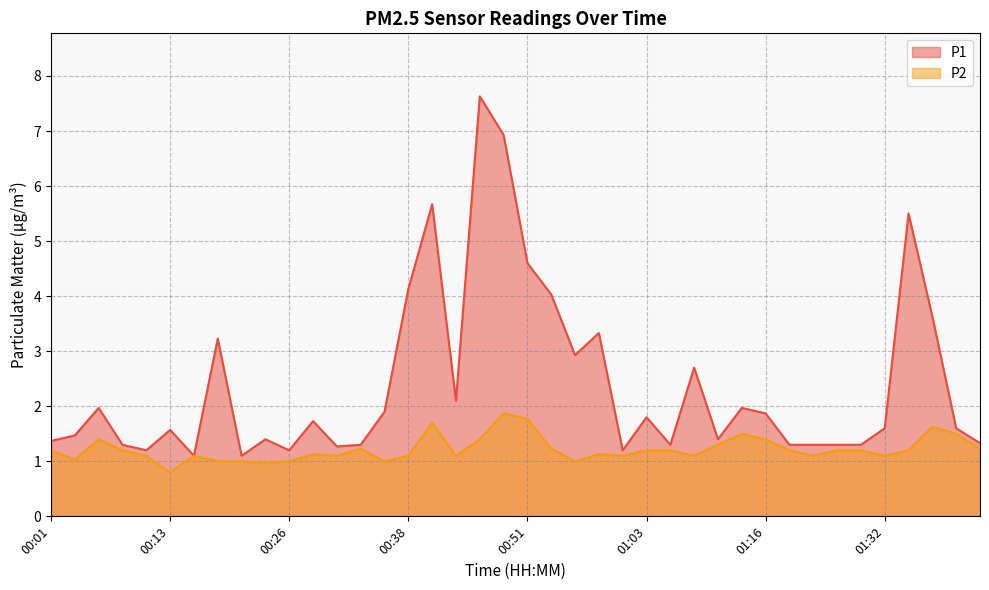

How many interior local peaks does the P2 series have?

9